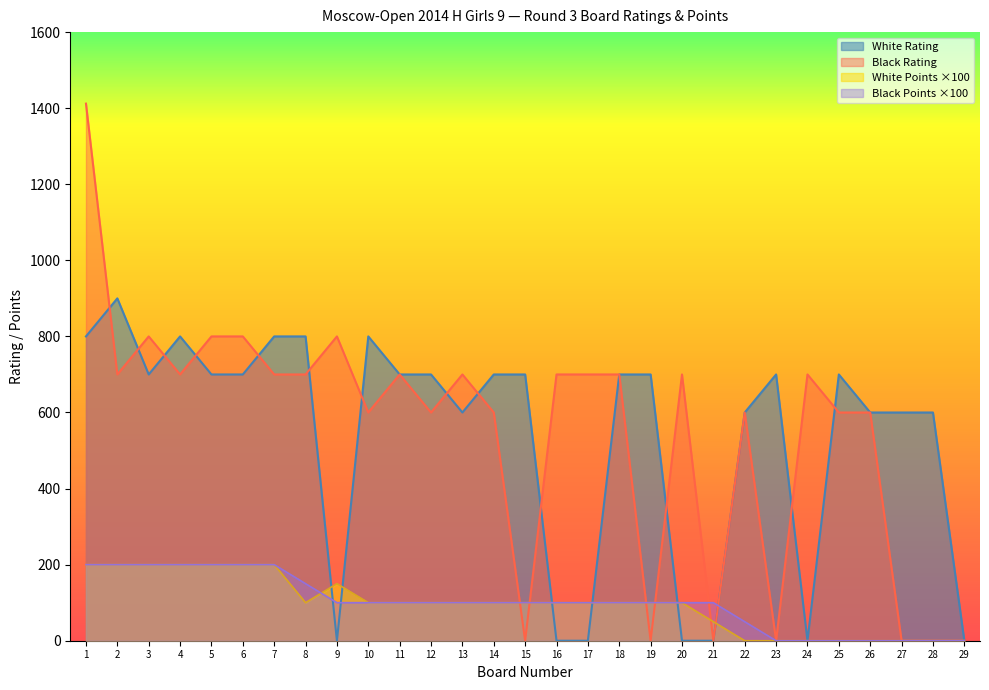

Reading left to right, extract all data points from this chart.

White Rating: 800	900	700	800	700	700	800	800	0	800	700	700	600	700	700	0	0	700	700	0	0	600	700	0	700	600	600	600	0
White Points: 200	200	200	200	200	200	200	100	150	100	100	100	100	100	100	100	100	100	100	100	50	0	0	0	0	0	0	0	0
Black Rating: 1412	700	800	700	800	800	700	700	800	600	700	600	700	600	0	700	700	700	0	700	0	600	0	700	600	600	0	0	0
Black Points: 200	200	200	200	200	200	200	150	100	100	100	100	100	100	100	100	100	100	100	100	100	50	0	0	0	0	0	0	0